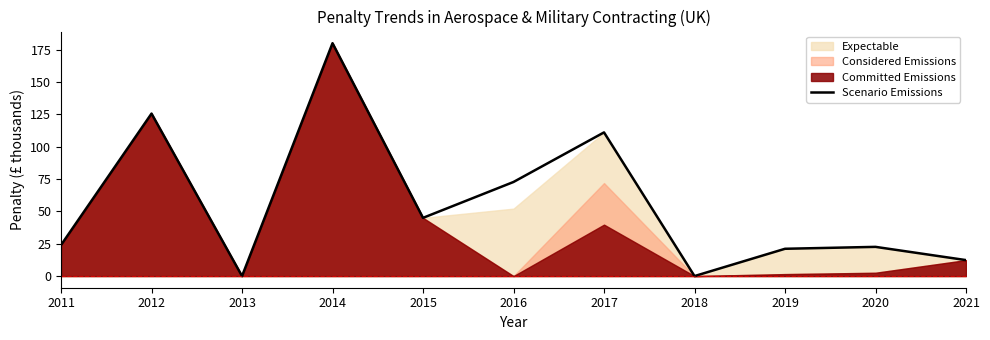

At which label does the data first exceed 24?

2012